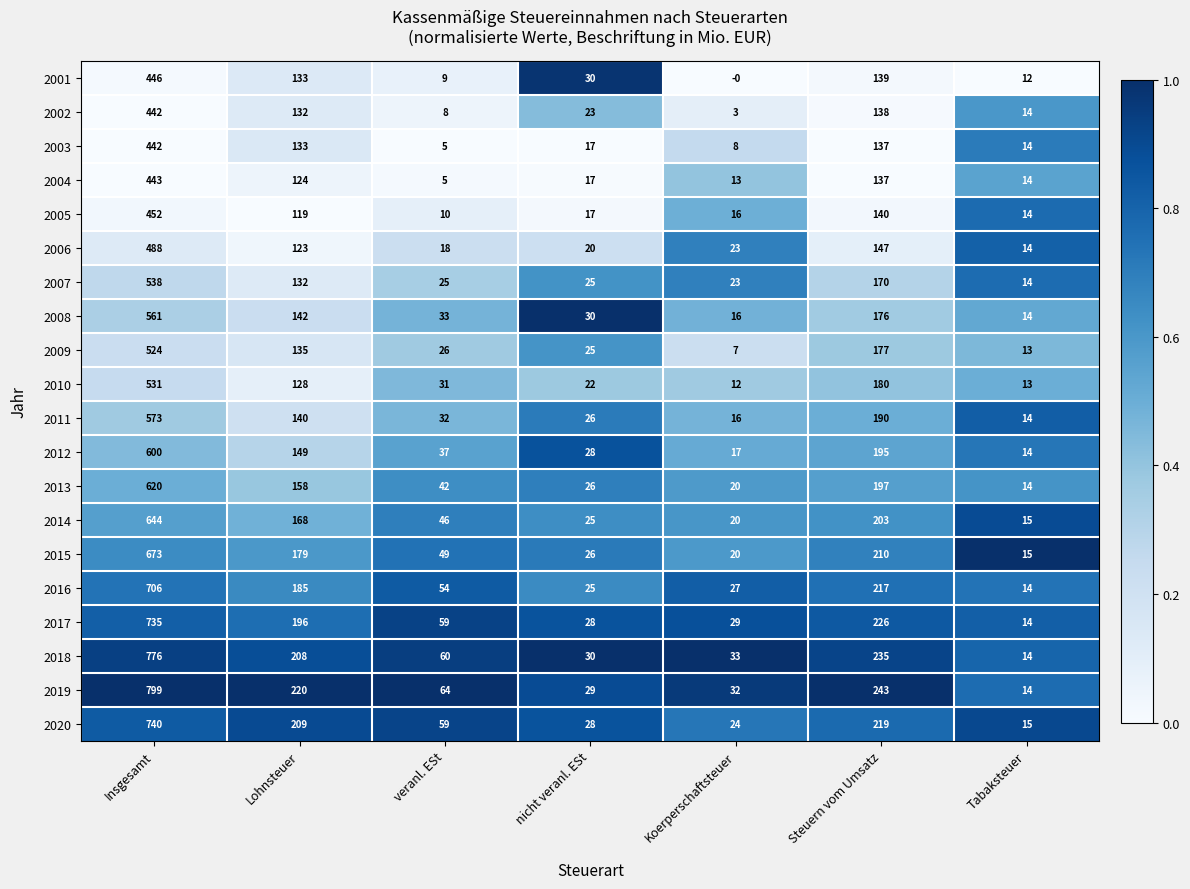

What is the sum of the 2003 values at Lohnsteuer and Tabaksteuer?

147